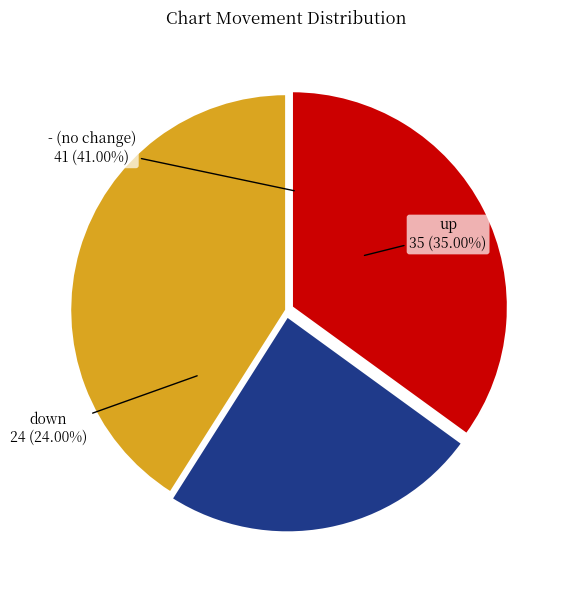

What is the smallest slice in the pie chart?

down